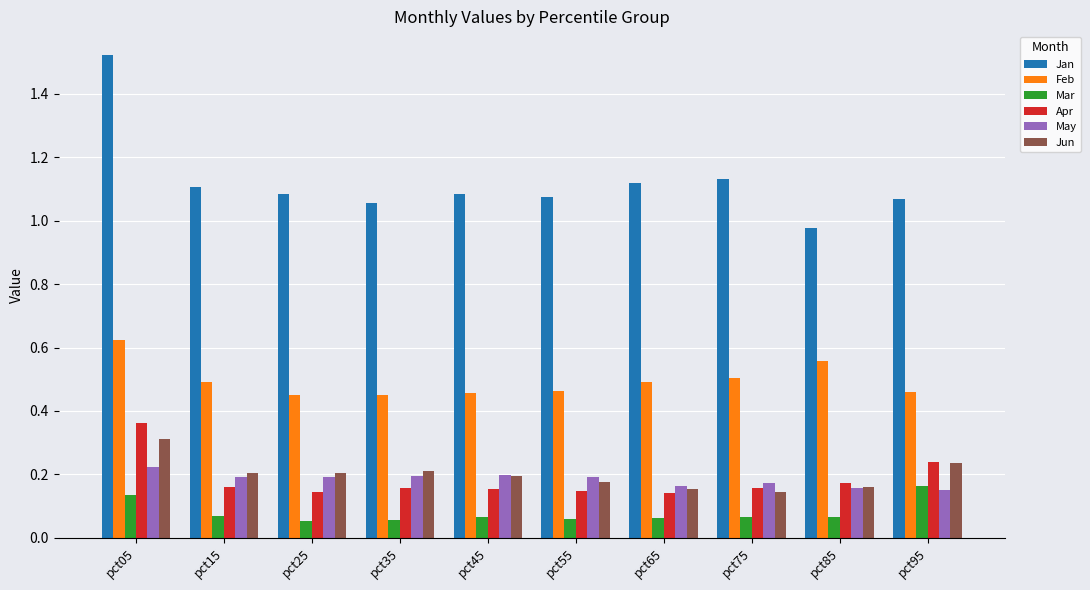

Which label corresponds to the largest value in the chart?

pct05